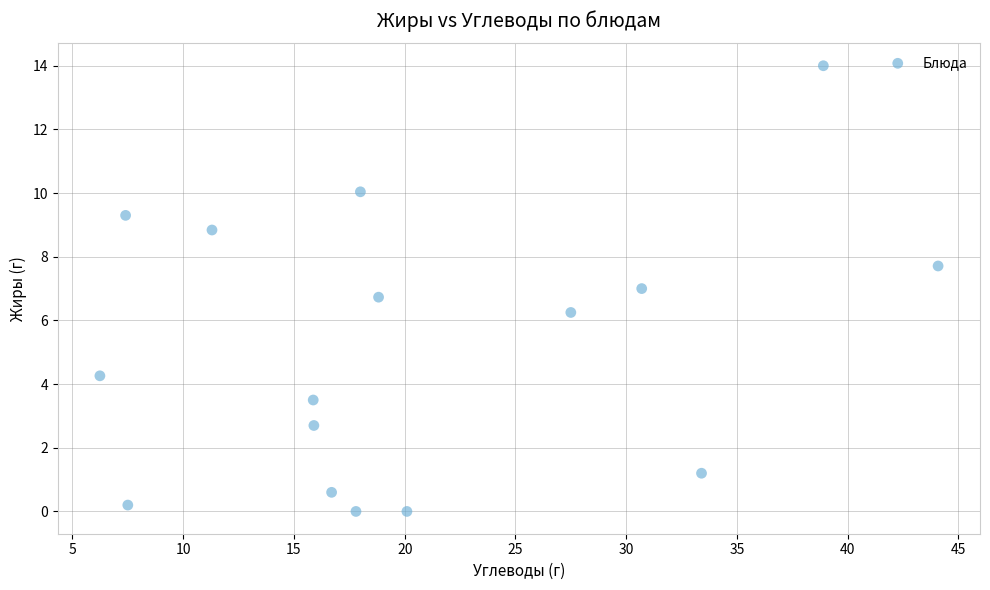

What is the range of Y values (max minus min)?

14.0